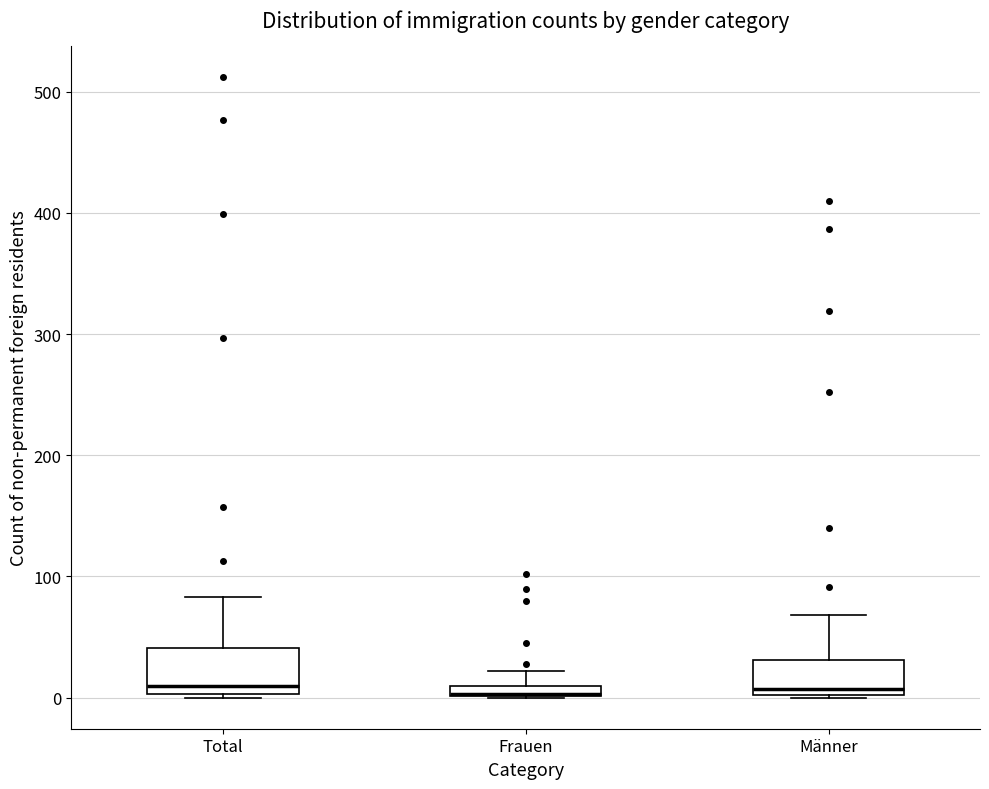

Where does the median line of the box for Total sit on the y-axis? The values are not printed on the chart, so give them approximately, as read against the axis.

10